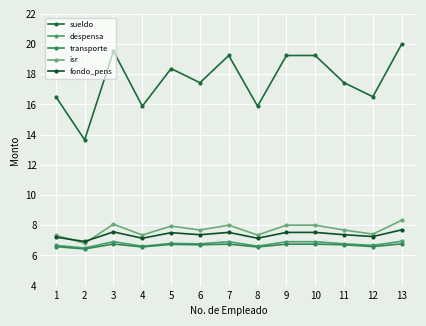

Which series has the largest total across all categories?

sueldo